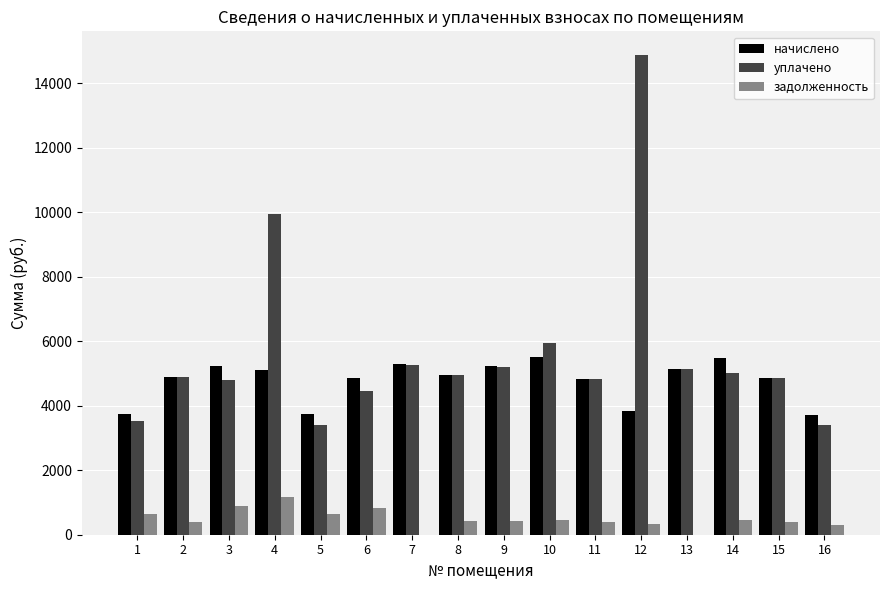

Between 4 and 8, which series saw the biggest shift?

уплачено